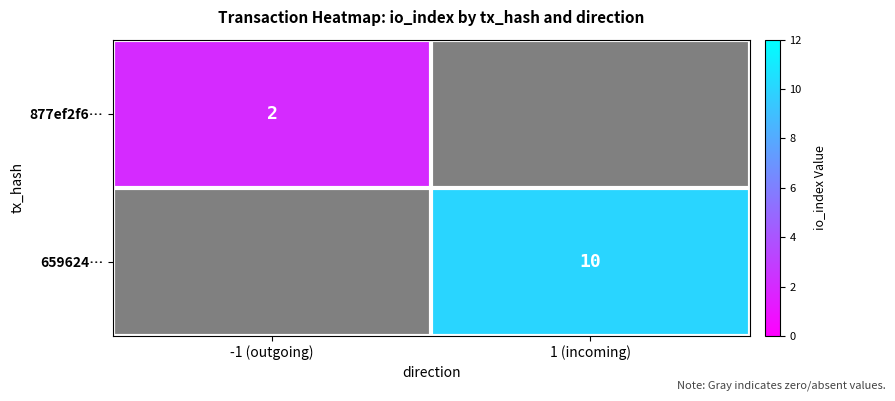

True or false: 659624… has a value of 14 at 1 (incoming).

False